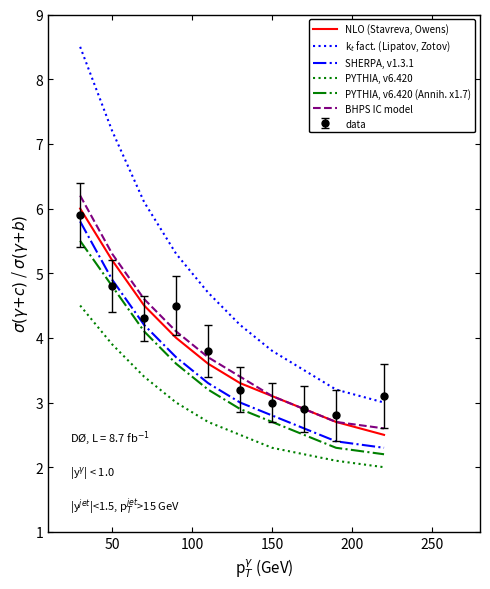

True or false: BHPS IC model and SHERPA, v1.3.1 intersect in this chart.

False